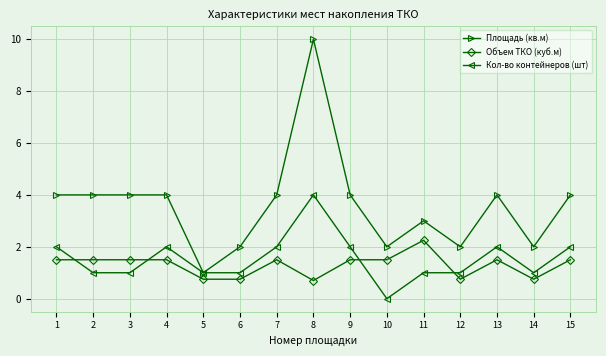

True or false: Кол-во контейнеров (шт) has a value of 1.4 at 5.

False